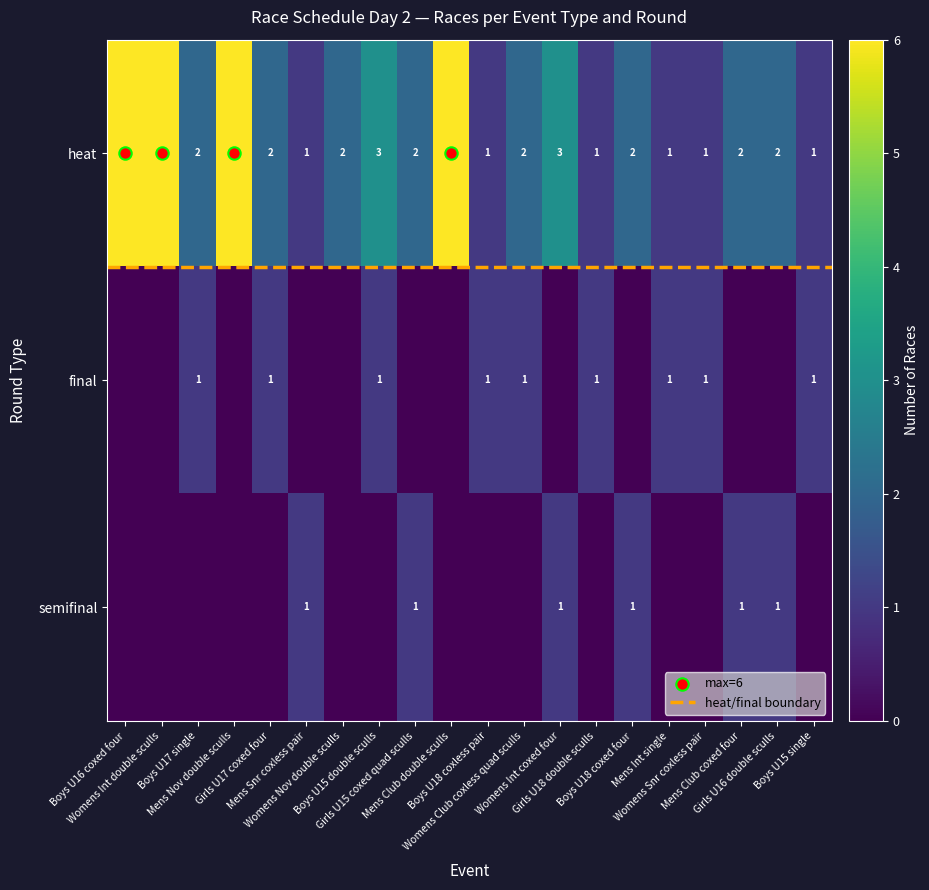

Is it true that heat equals 2 at Boys U17 single?

True